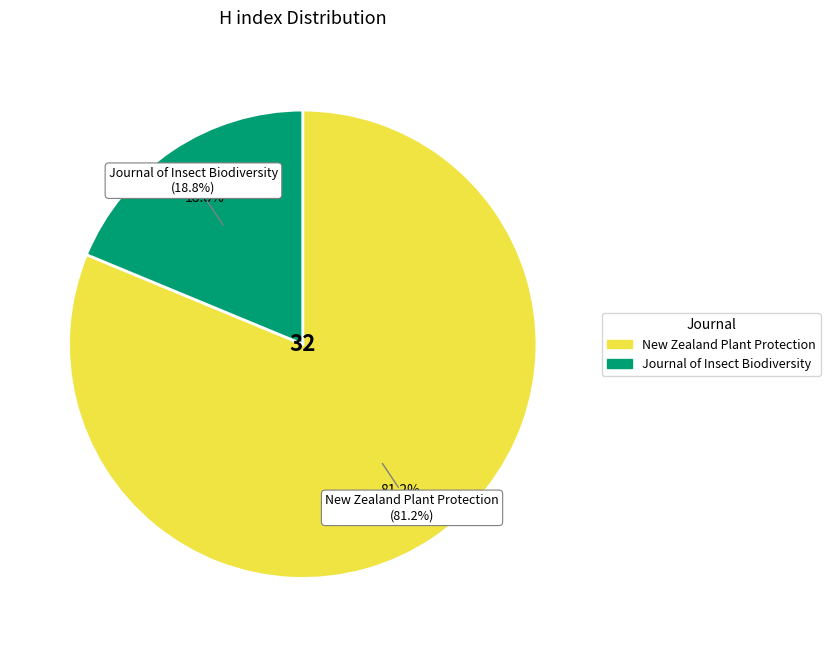

To the nearest percent, what is the average slice percentage?

50%